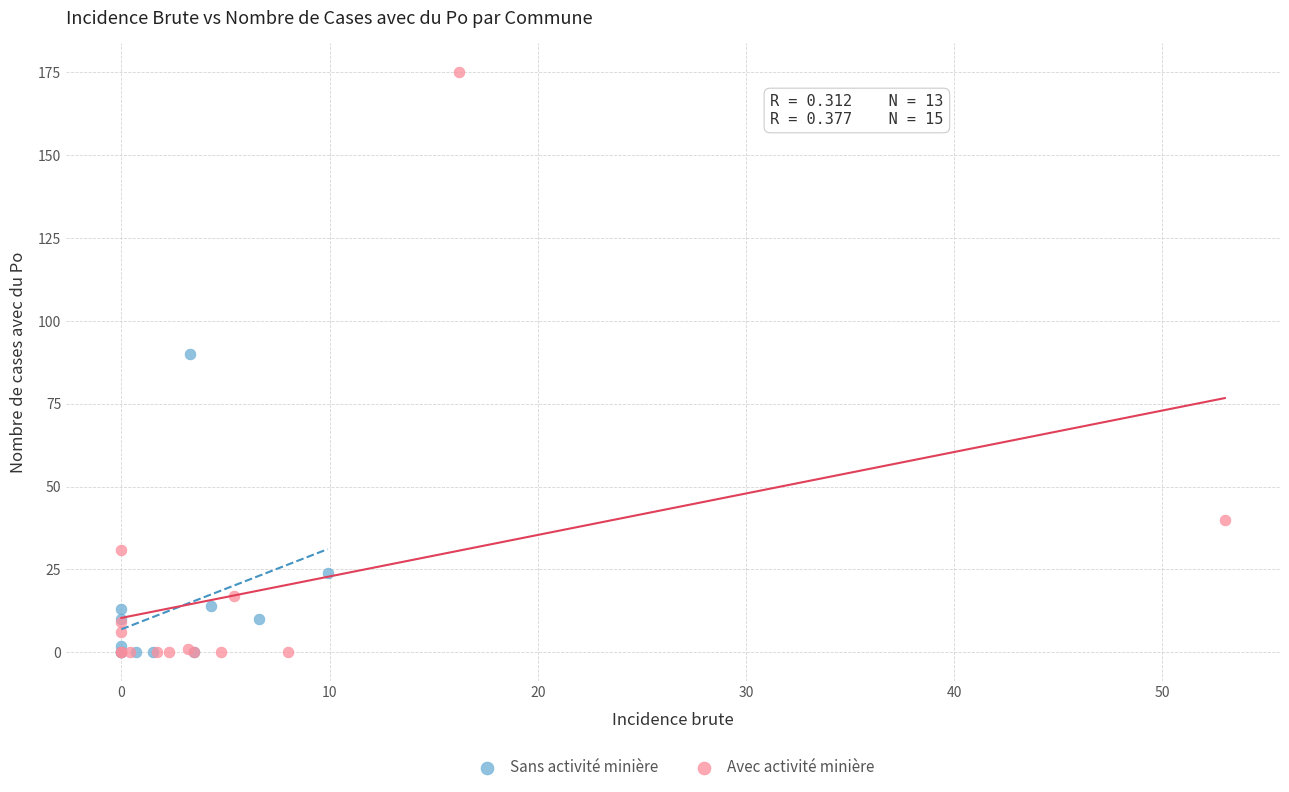

Which series has the widest spread of Y values?

Avec activité minière